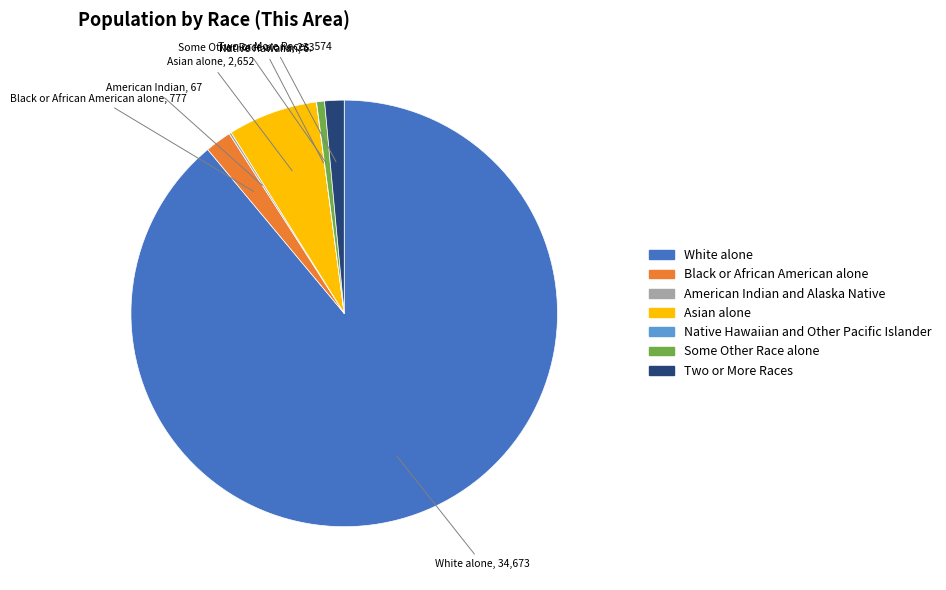

Which slice is the largest?

White alone